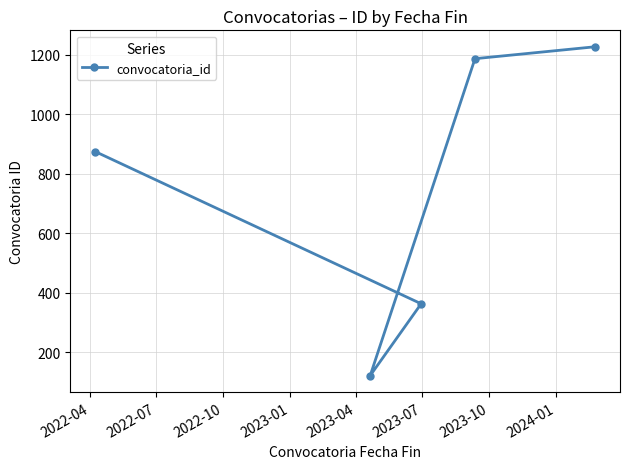

What is the maximum value shown in the chart?

1226